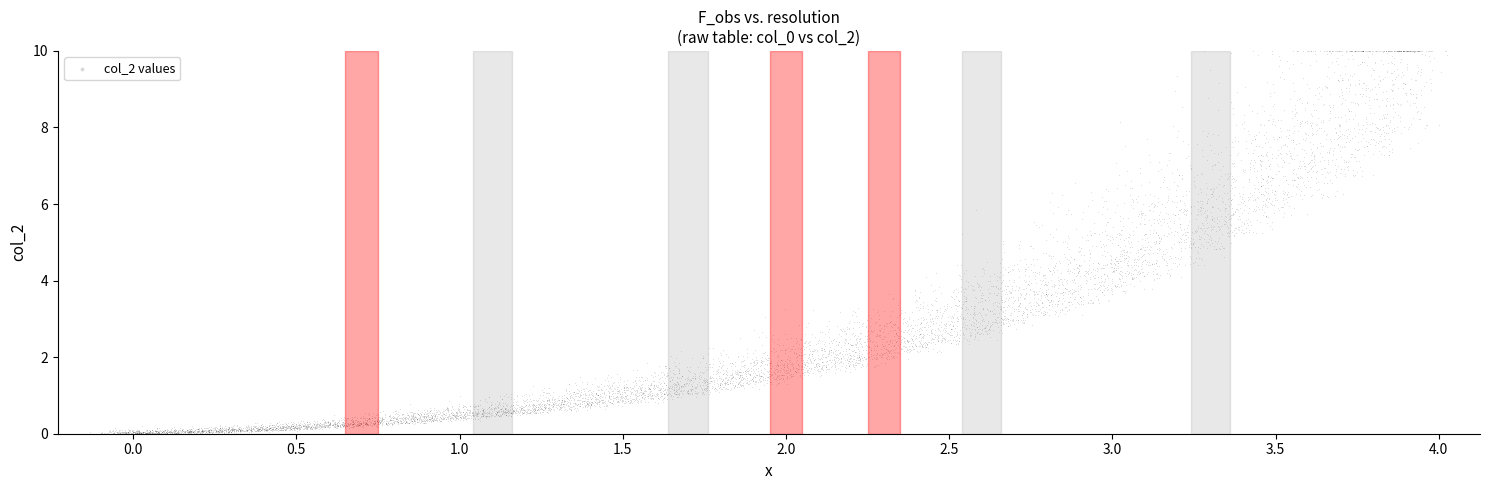

What is the range of Y values (max minus min)?

2.5